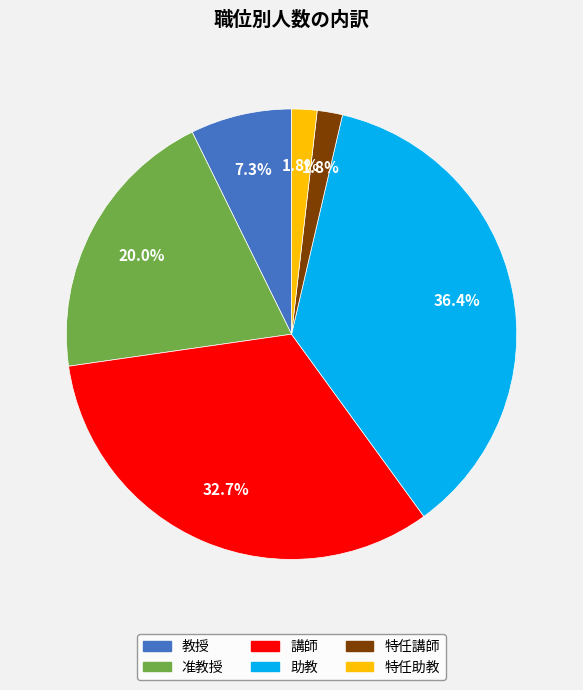

To the nearest percent, what portion does 教授 represent?

7%